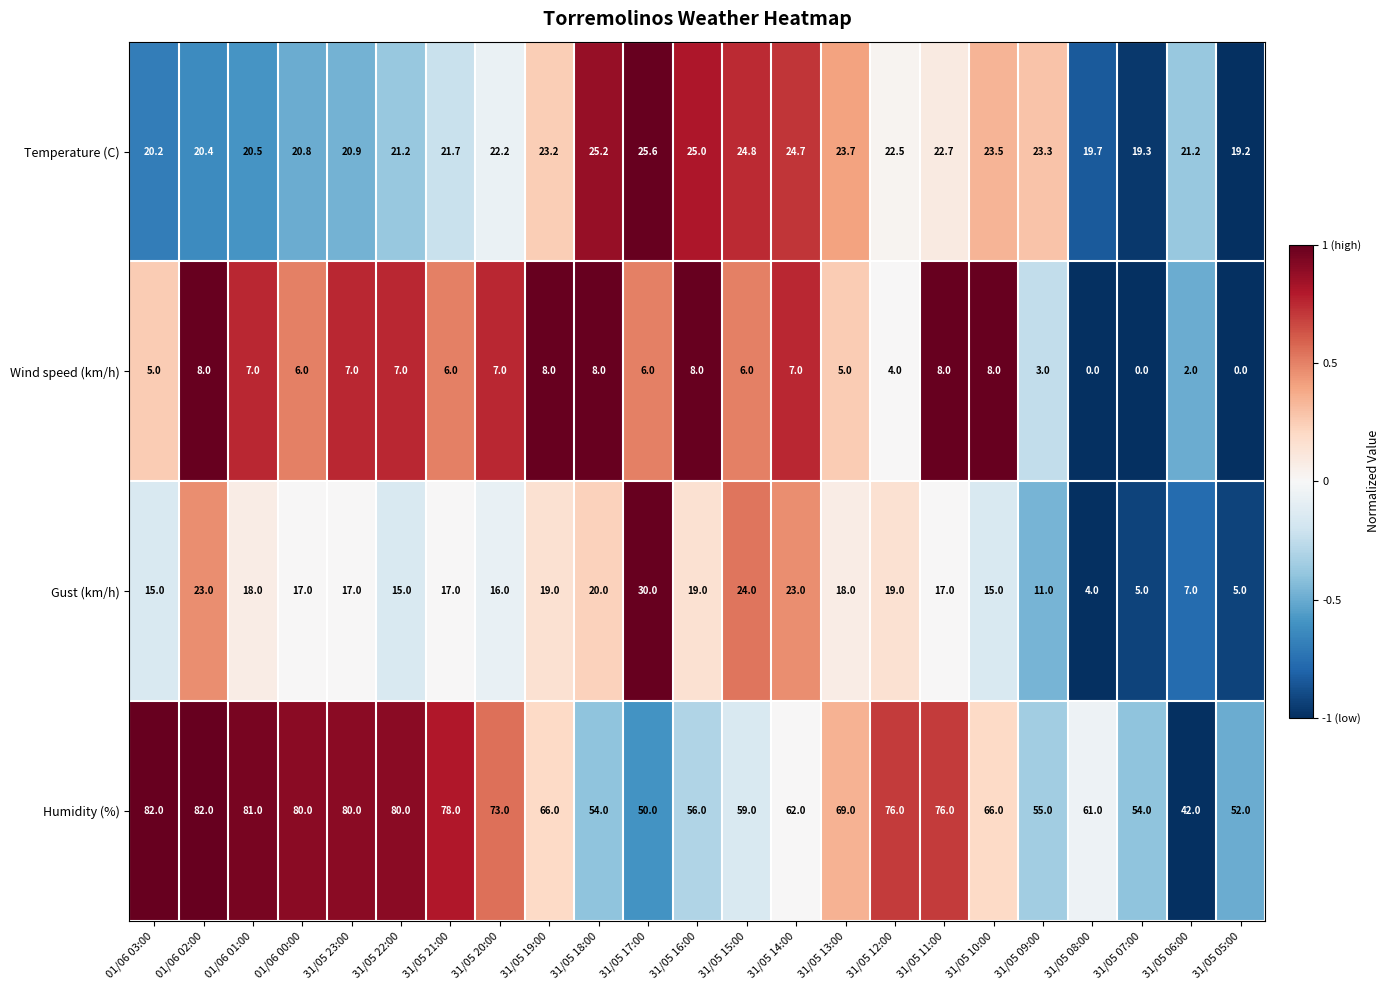

How many categories are shown in the chart?

23